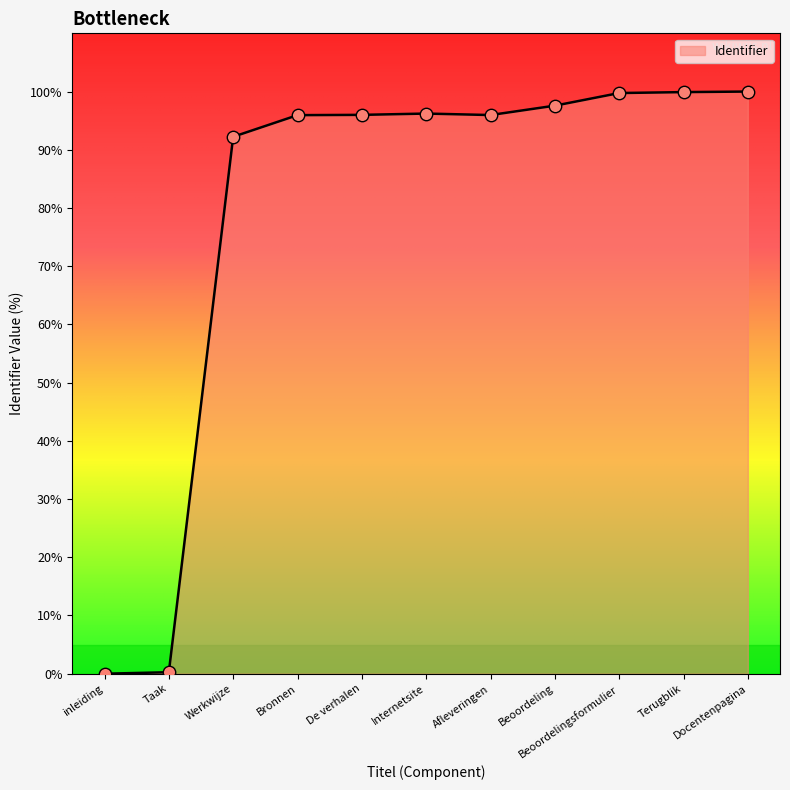

What is the change in value from inleiding to Beoordeling?

+97.6